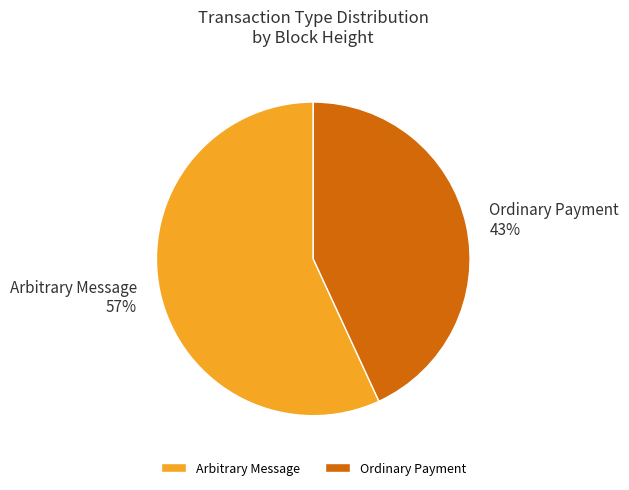

What is the smallest slice in the pie chart?

Ordinary Payment